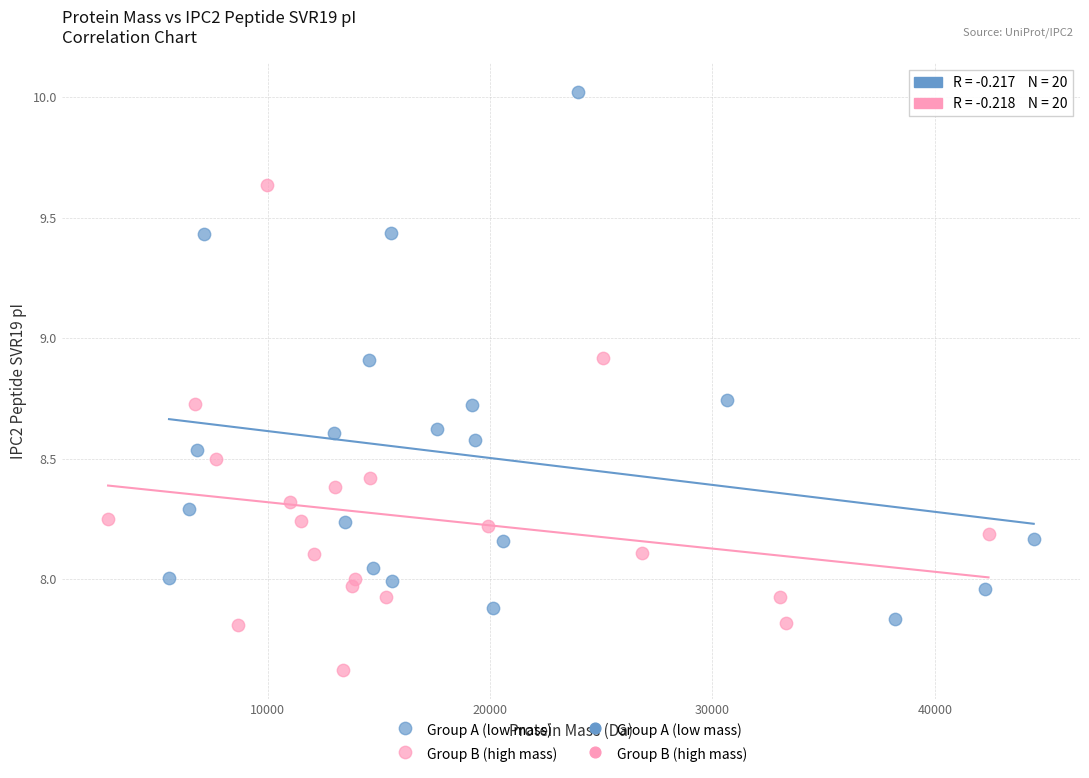

Which series reaches the minimum Y coordinate?

Group B (high mass)